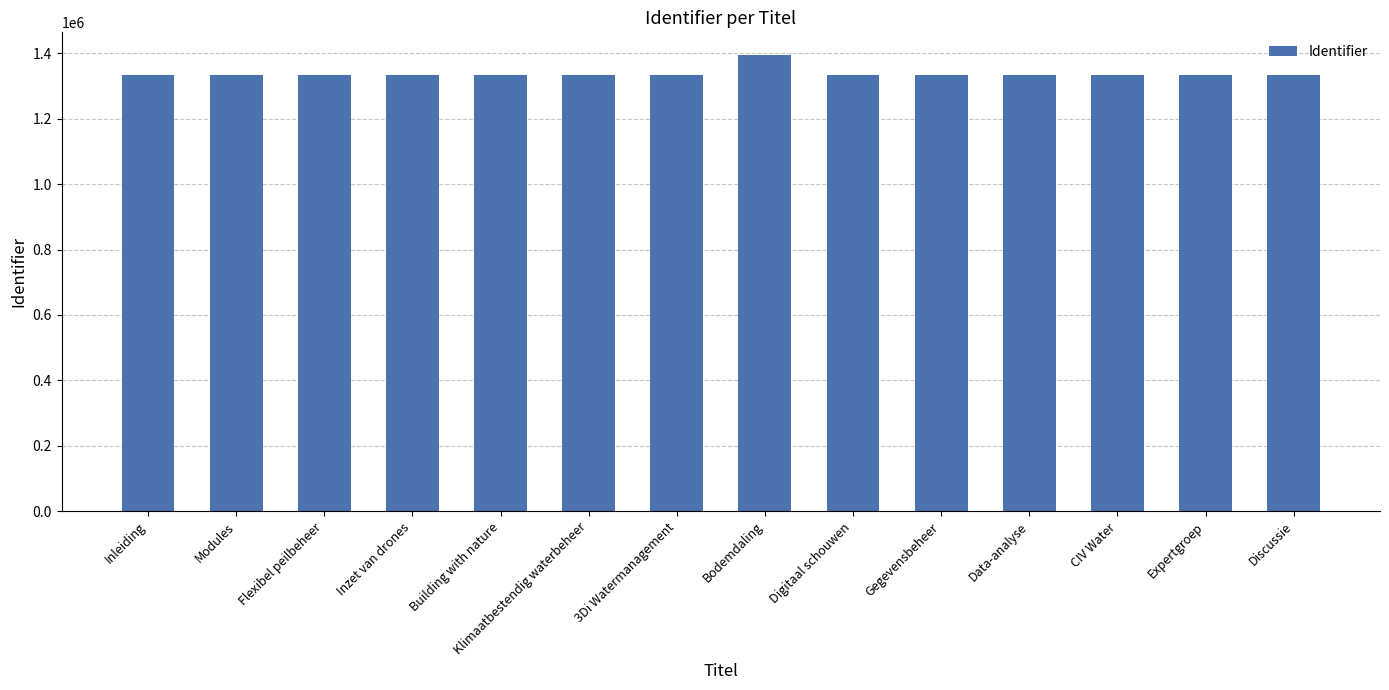

Does the chart contain any negative values?

No